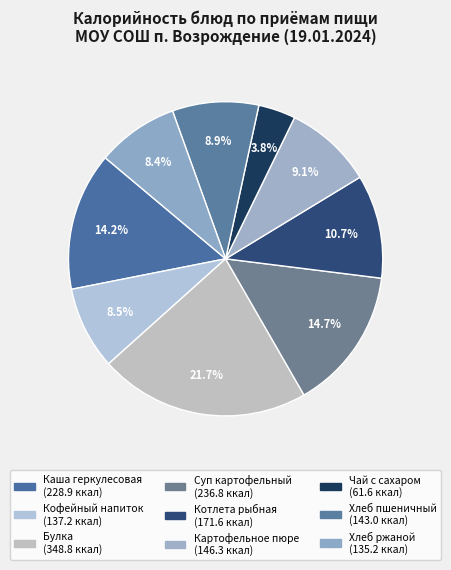

What is the change in value from Картофельное пюре to Хлеб пшеничный?

-3.3